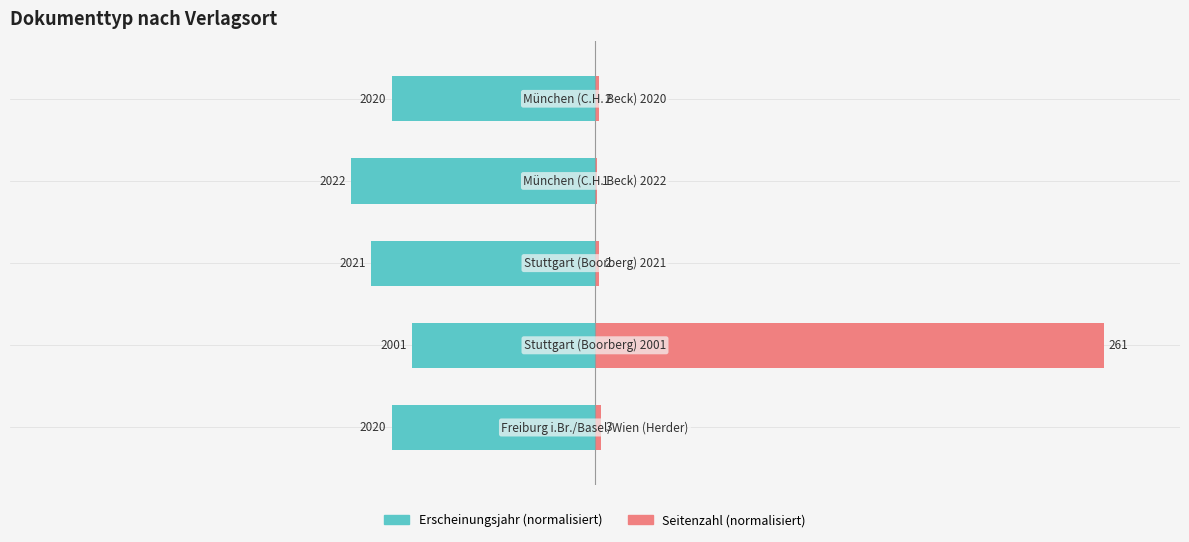

What is the value of the Erscheinungsjahr (normalisiert) bar at the 2nd from the left?

-36.0